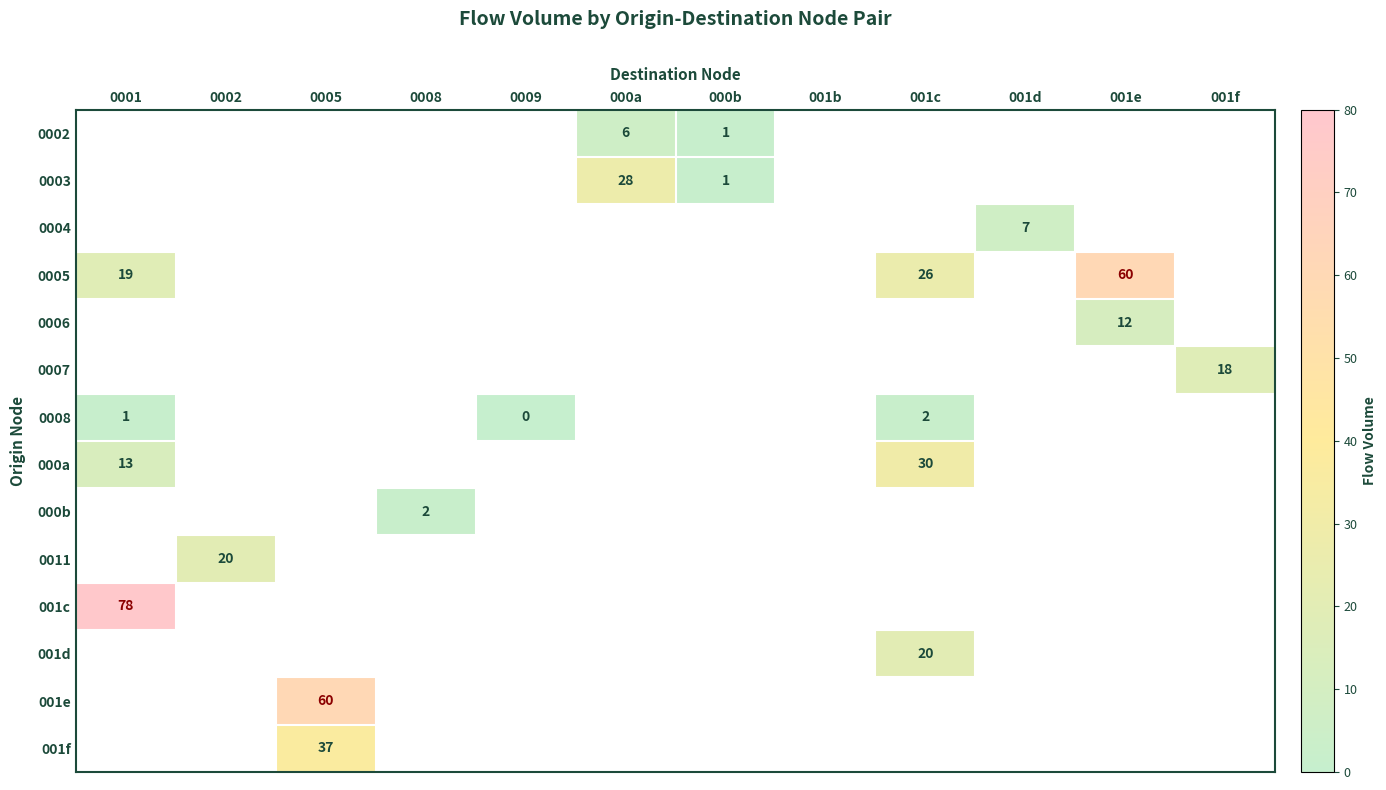

At which label is 000a closest to 15?

0001